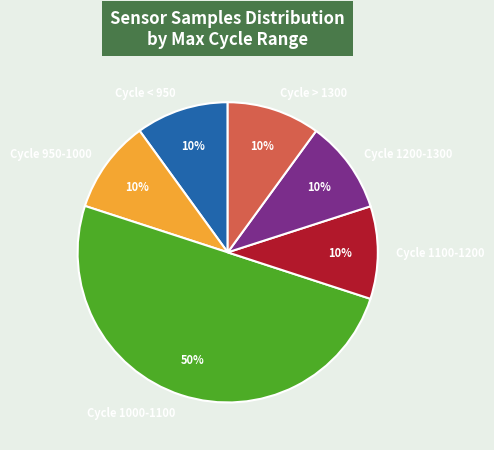

Is it true that Cycle 1100-1200 is 10% of the pie?

True